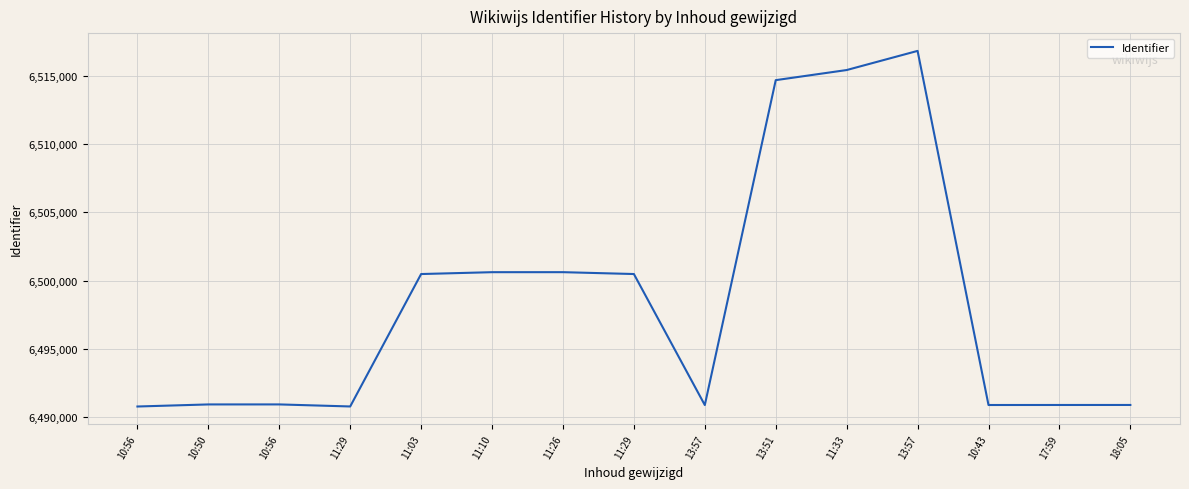

Reading right to left, list all the values displayed in this chart.

6490904	6490903	6490901	6516826	6515424	6514684	6490897	6500490	6500626	6500625	6500489	6490794	6490944	6490943	6490791